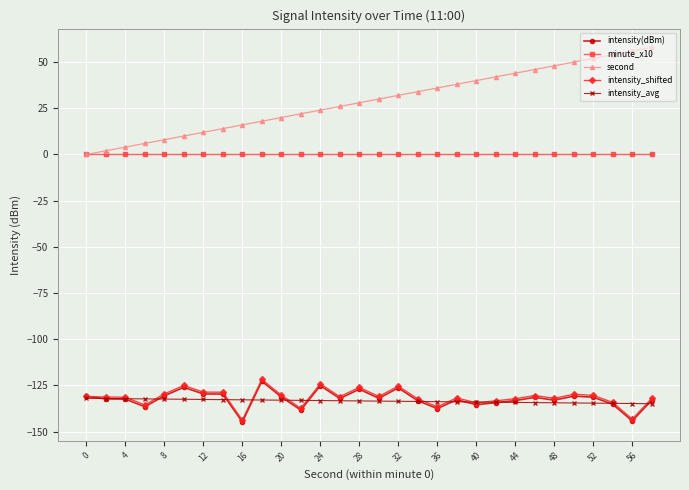

How many distinct data groups are displayed?

5